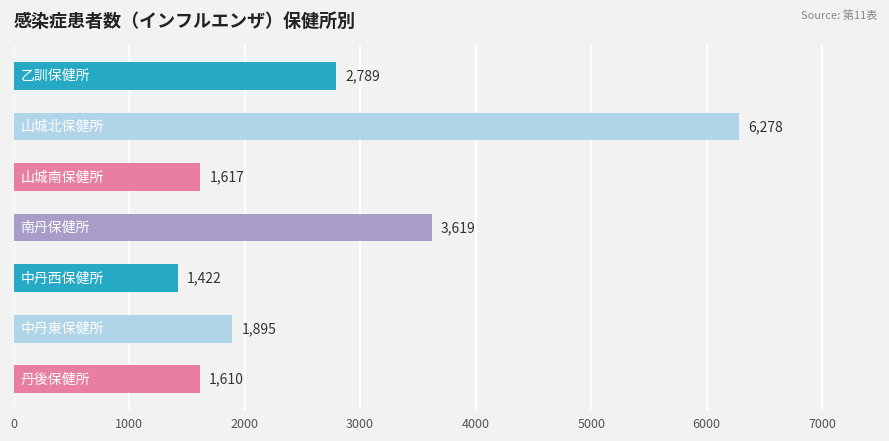

What is the difference between the maximum and minimum values?

4856